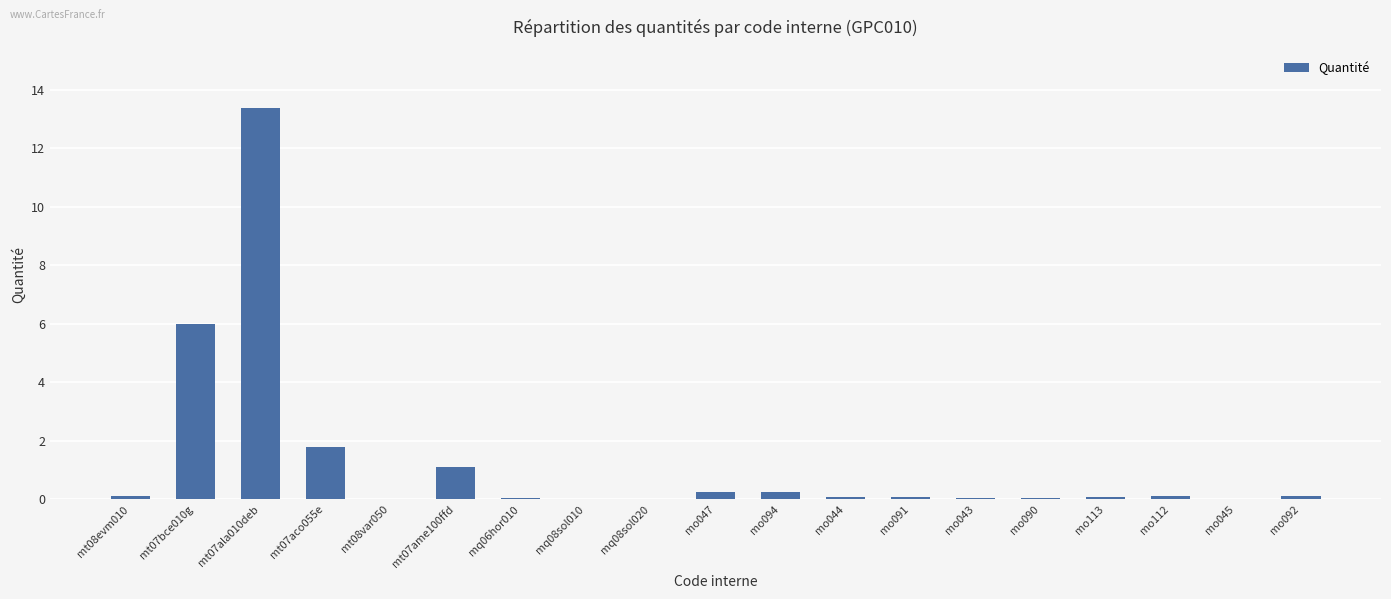

What is the sum of all values?

23.5